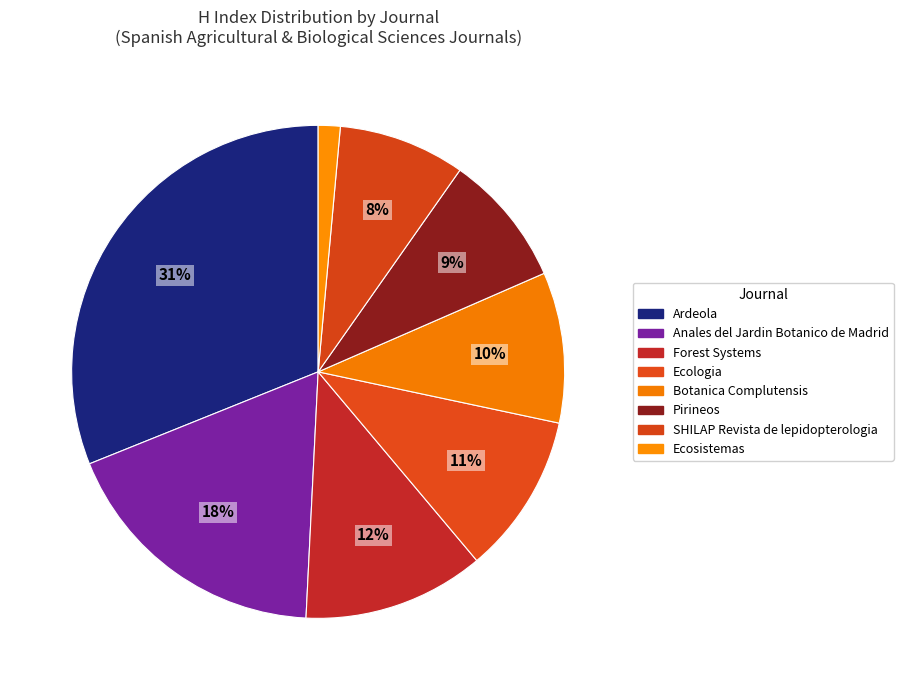

To the nearest percent, what portion does SHILAP Revista de lepidopterologia represent?

8%